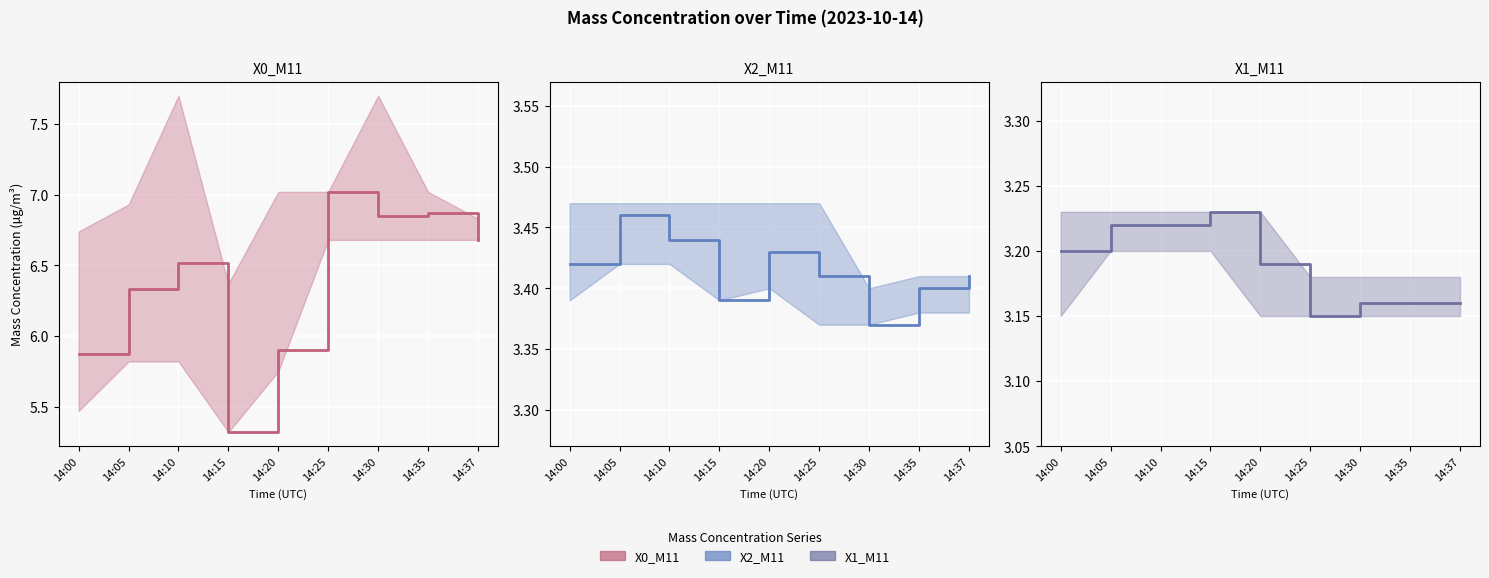

True or false: X0_M11 has a value of 2.5 at 14:10.

False